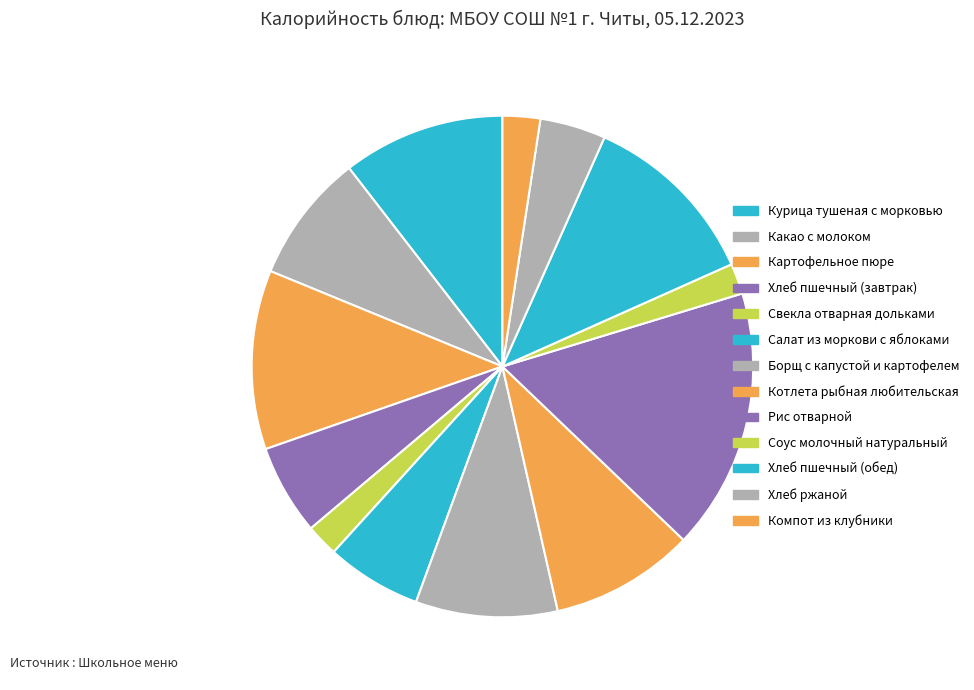

Rank the categories by value from lowest to highest.

Соус молочный натуральный, Свекла отварная дольками, Компот из клубники, Хлеб ржаной, Хлеб пшечный (завтрак), Салат из моркови с яблоками, Какао с молоком, Борщ с капустой и картофелем, Котлета рыбная любительская, Курица тушеная с морковью, Картофельное пюре, Хлеб пшечный (обед), Рис отварной